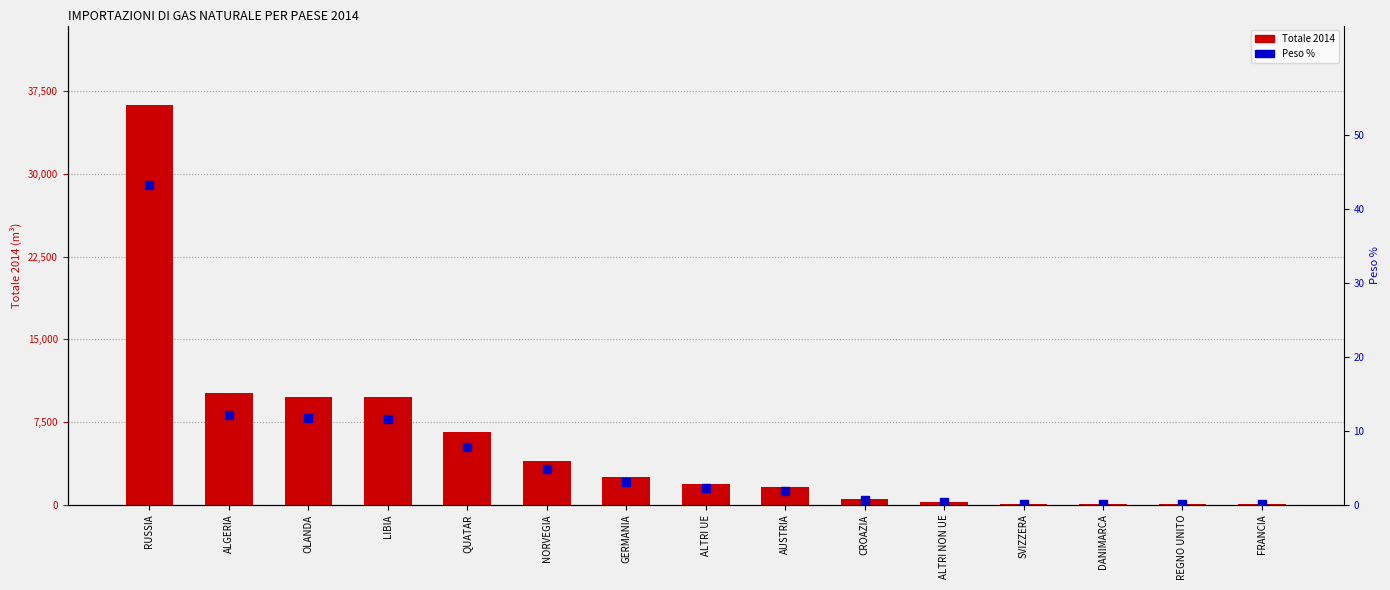

What is the greatest value displayed?

24130656982.0